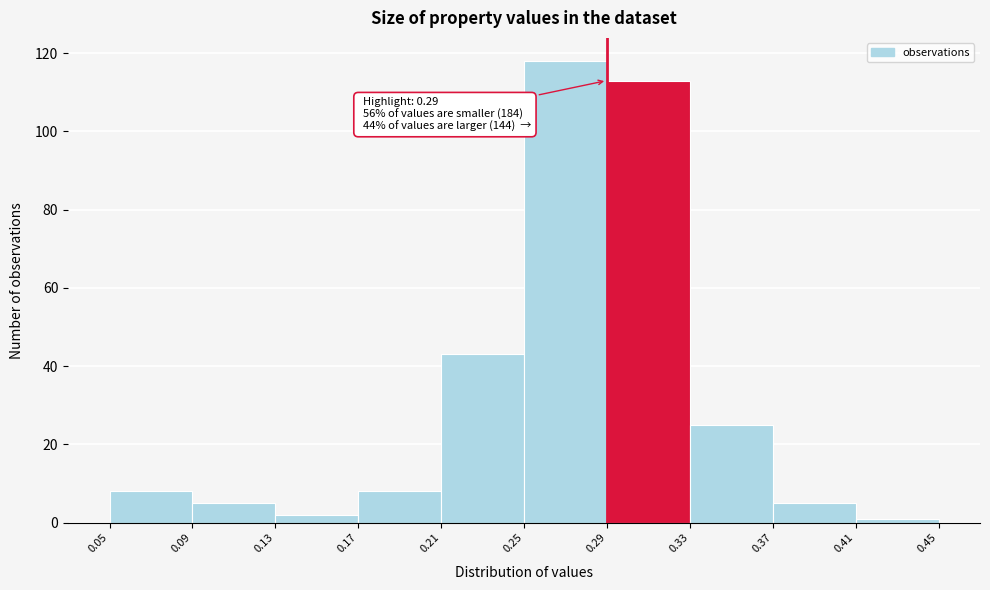

Which range on the x-axis has the tallest bar?

0.25 to 0.29